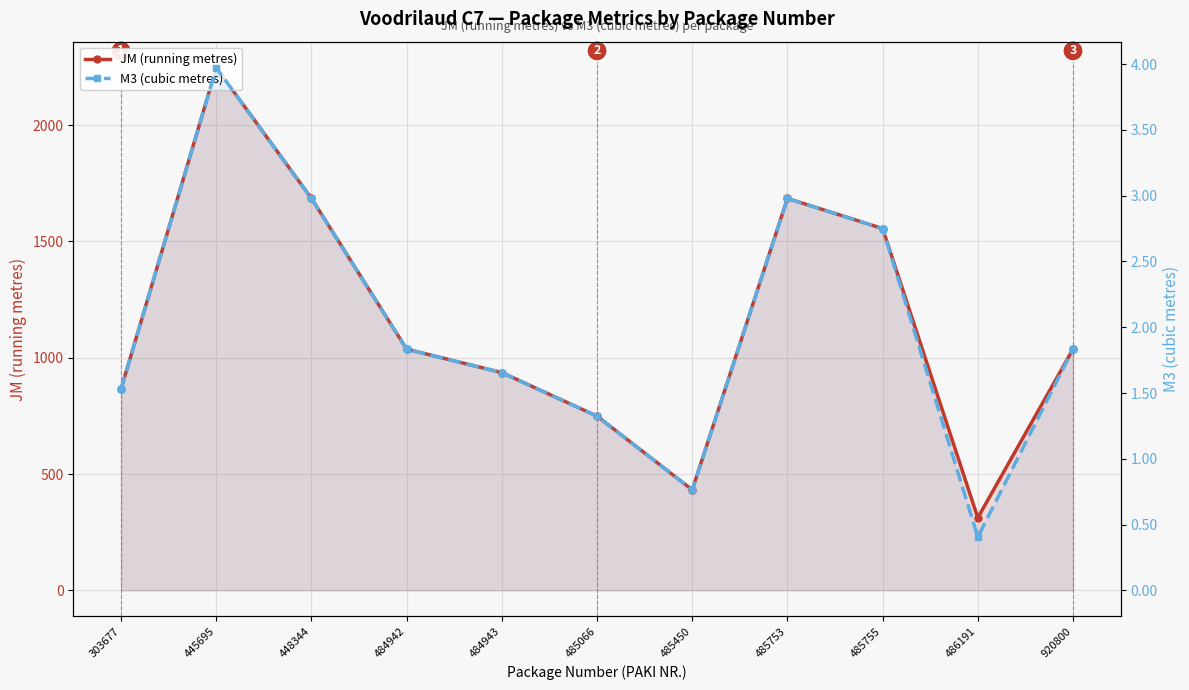

What is the sum of all JM (running metres) values?

12539.4